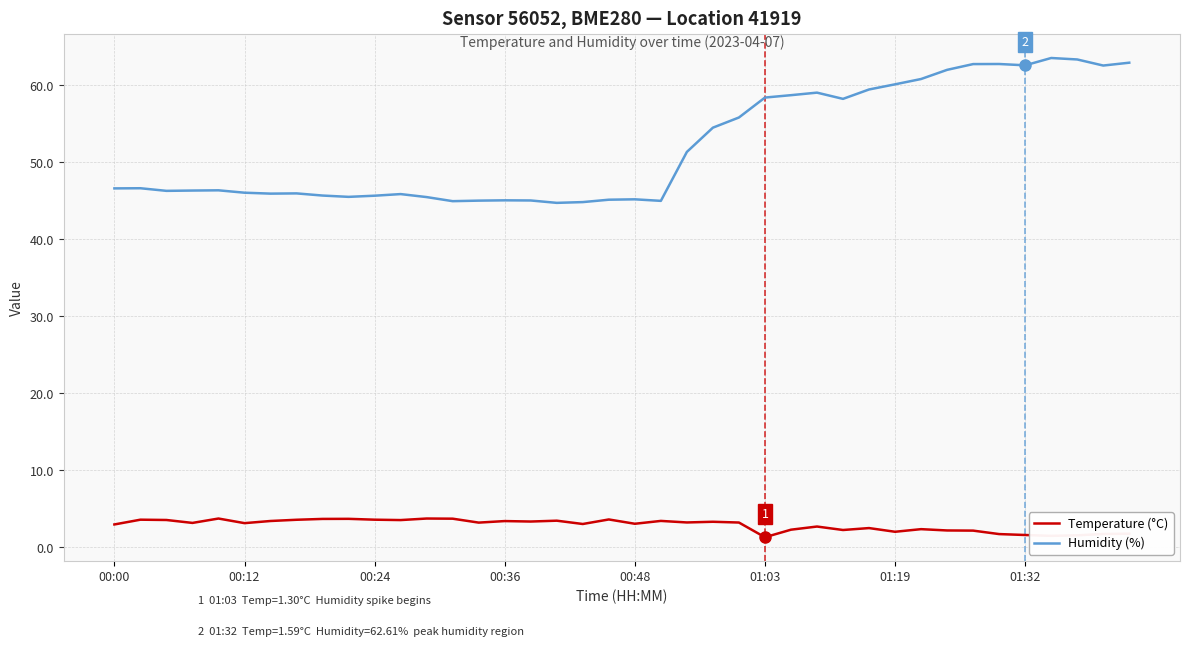

Rank the series by their maximum value, from highest to lowest.

Humidity (%), Temperature (°C)